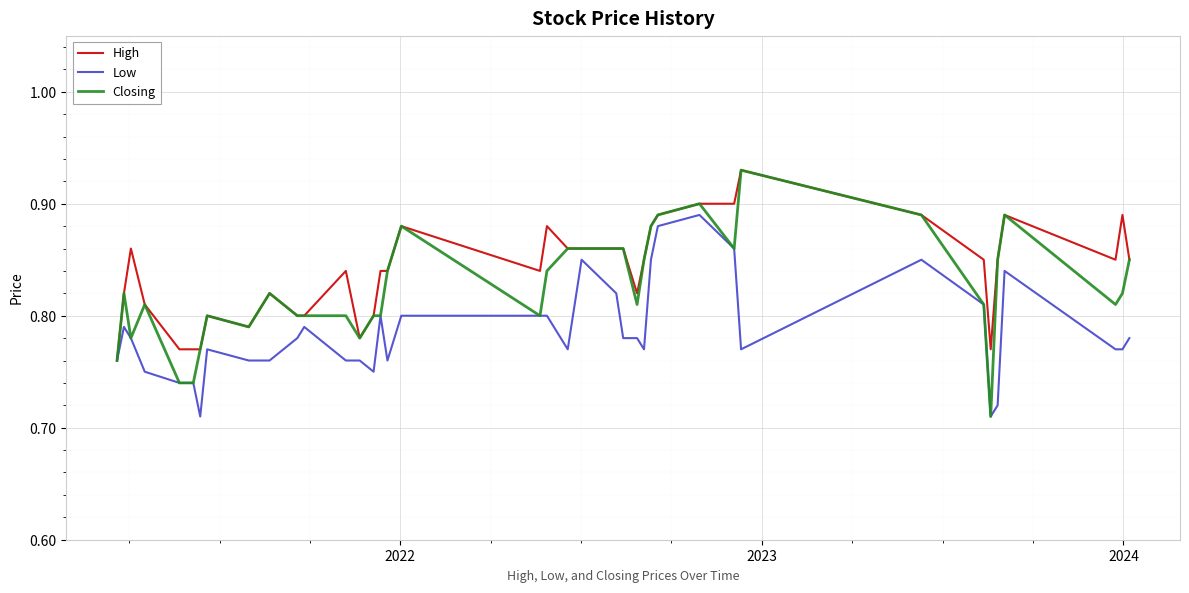

Which series has the widest spread of values?

Closing